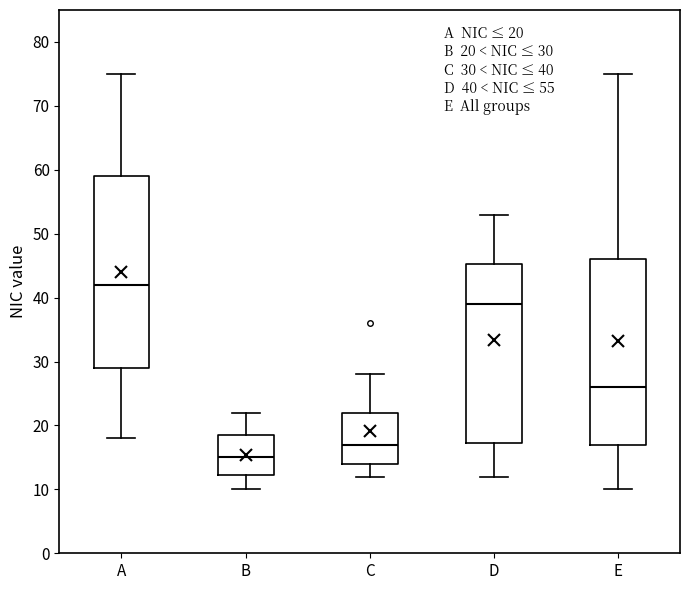

Which box has the lowest median line?

B